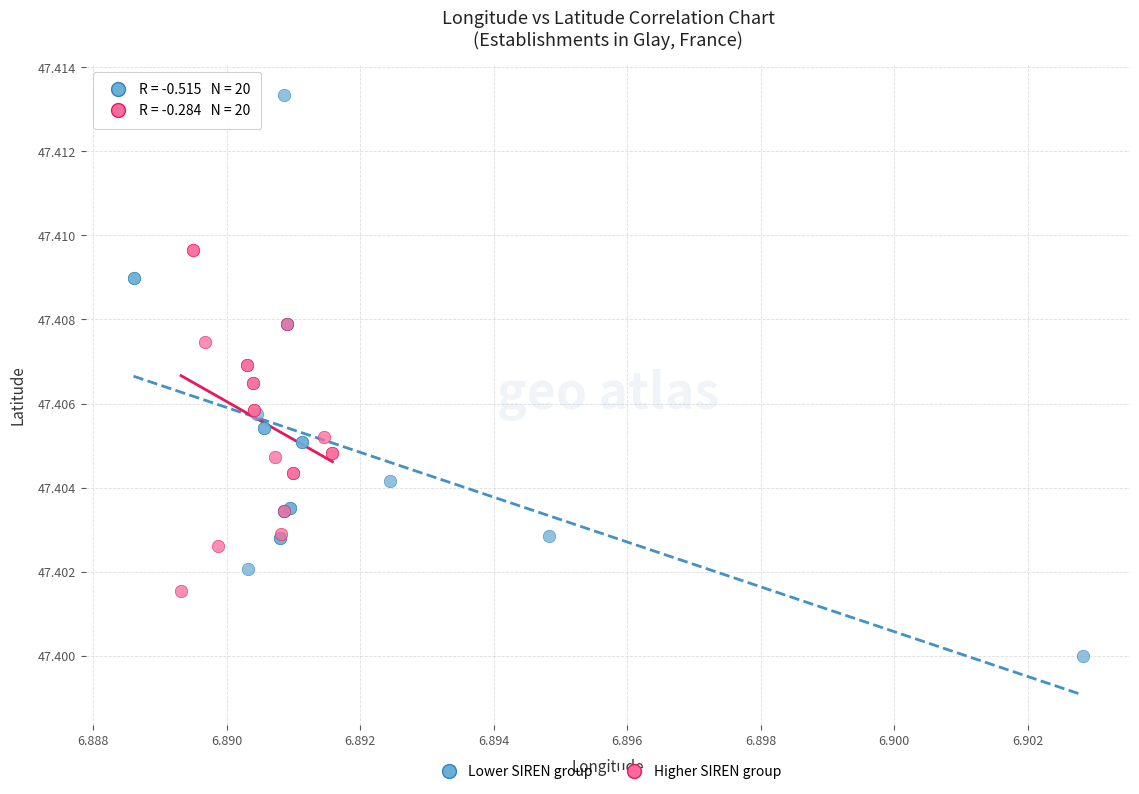

Which series has the widest spread of Y values?

Lower SIREN group